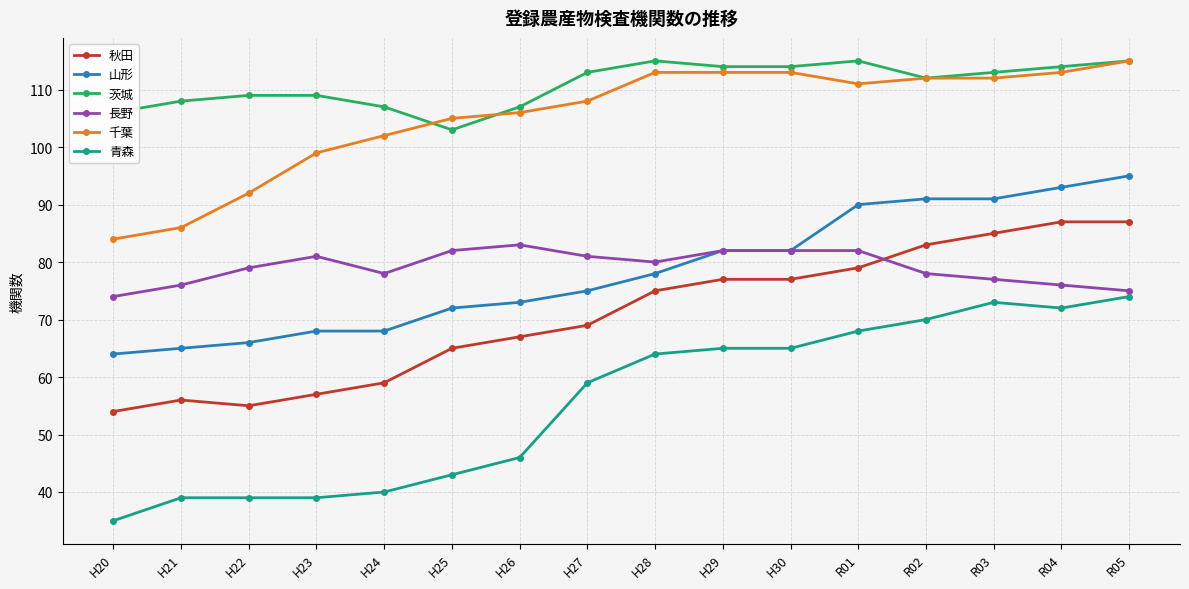

Where is 青森 nearest to the value 54?

H27